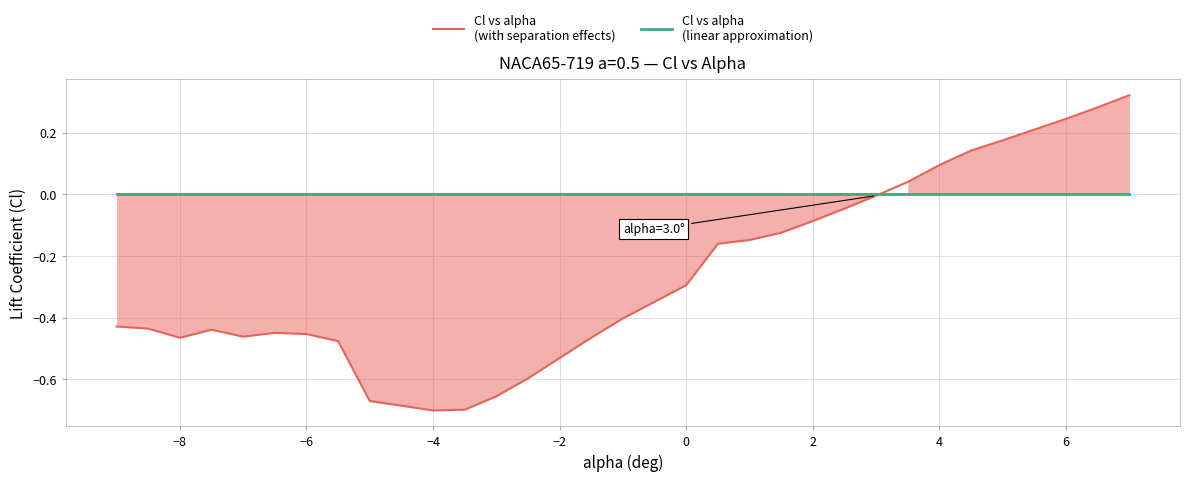

Reading right to left, extract all data points from this chart.

Cl vs alpha
(with separation effects): 0.3	0.3	0.2	0.2	0.1	0.1	0.0	-0.0	-0.0	-0.1	-0.1	-0.1	-0.2	-0.3	-0.4	-0.5	-0.6	-0.7	-0.7	-0.7	-0.7	-0.7	-0.5	-0.5	-0.4	-0.5	-0.4	-0.5	-0.4	-0.4
Cl vs alpha
(linear approximation): 0.0	0.0	0.0	0.0	0.0	0.0	0.0	0.0	0.0	0.0	0.0	0.0	0.0	0.0	0.0	0.0	0.0	0.0	0.0	0.0	0.0	0.0	0.0	0.0	0.0	0.0	0.0	0.0	0.0	0.0